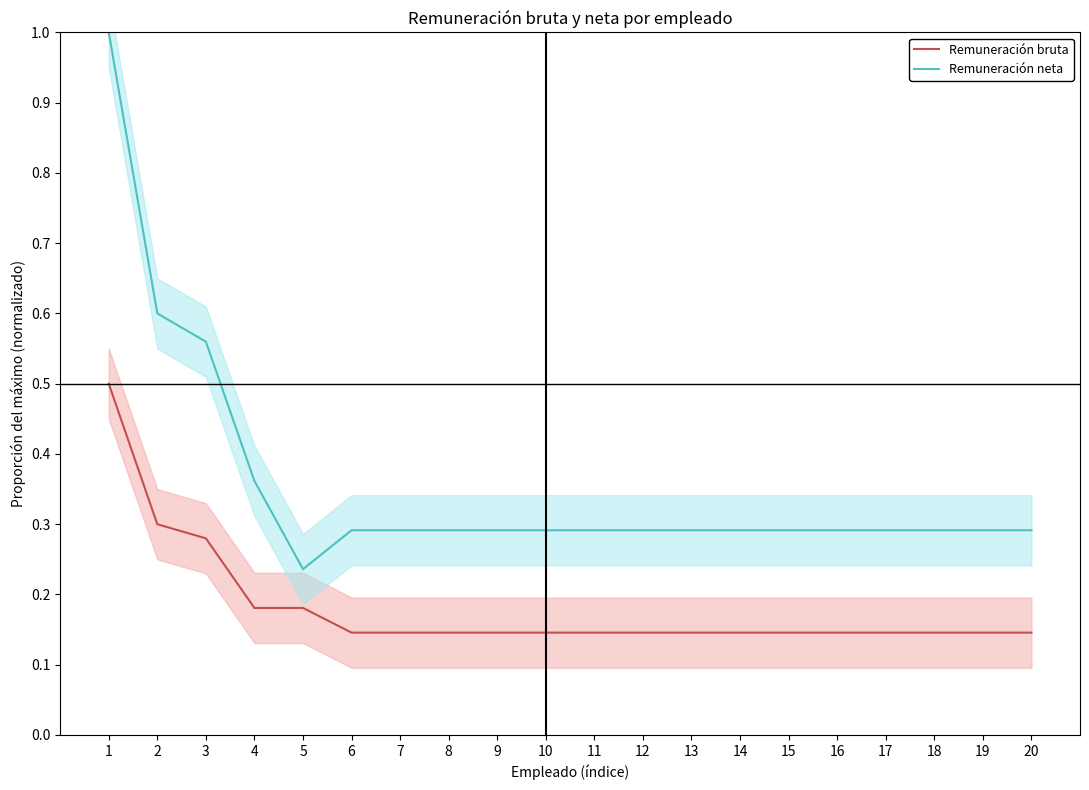

What is the value of the Remuneración bruta point at the 16th from the left?

0.1